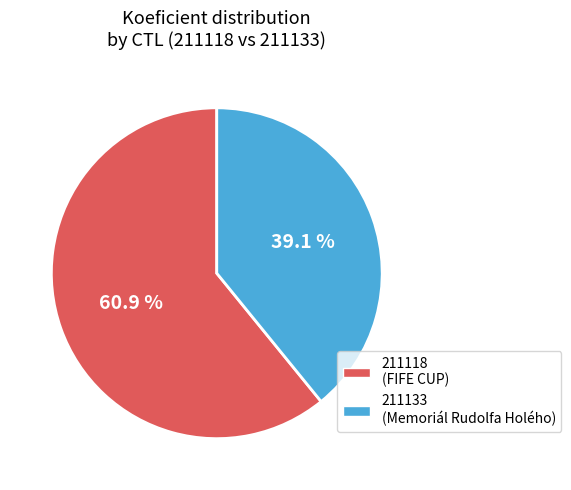

What is the total percentage of 211118 and 211133?

100.0%